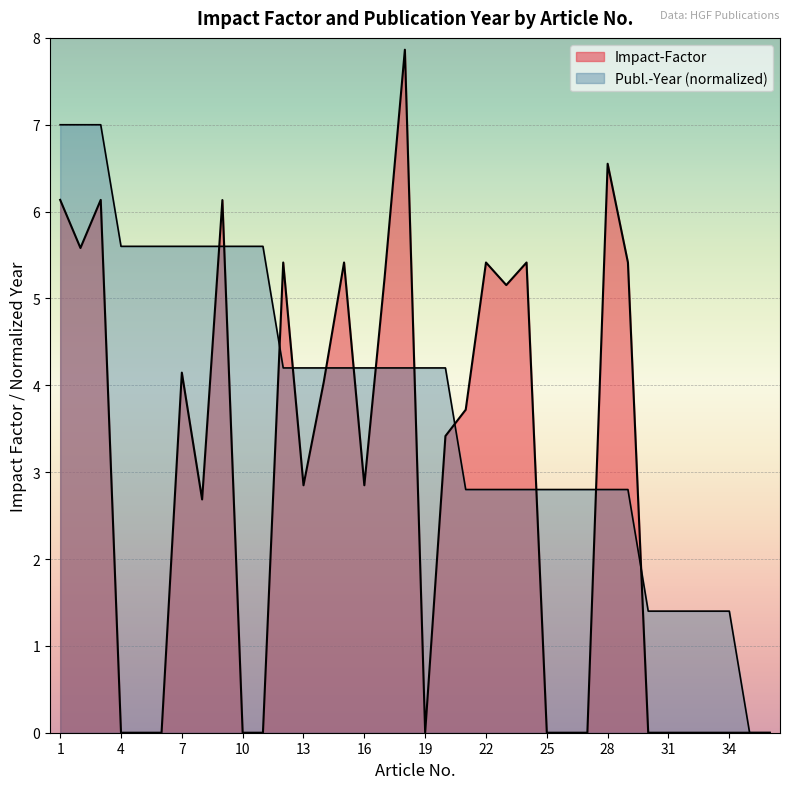

Is the value of Publ.-Year at 20 greater than the value of Impact-Factor at 31?

Yes